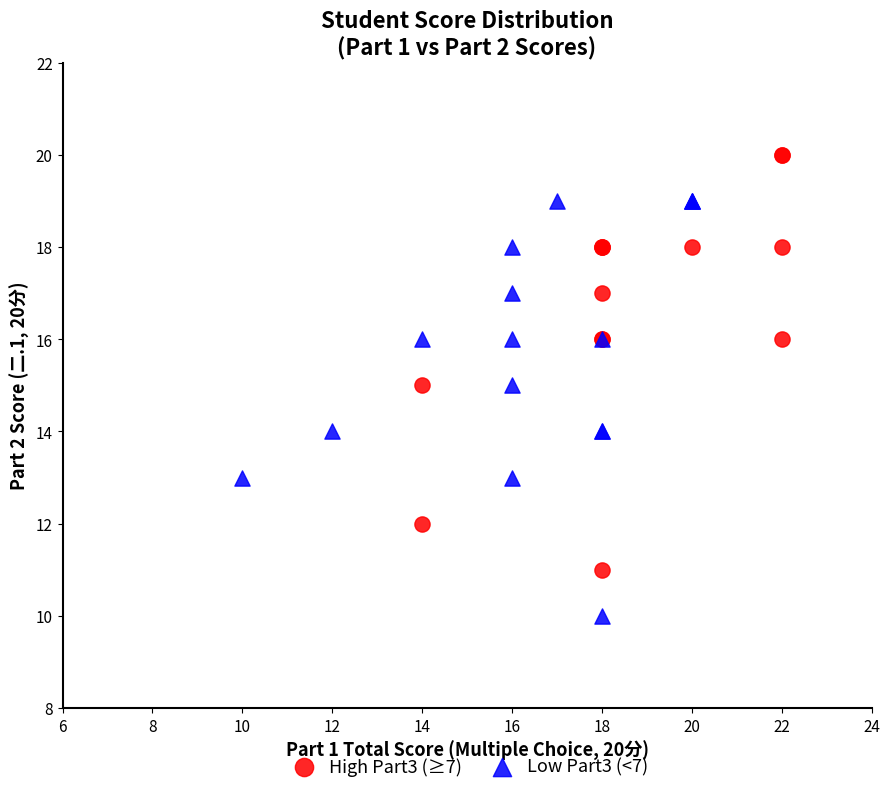

What are all the series names shown in the legend?

High Part3 (≥7), Low Part3 (<7)